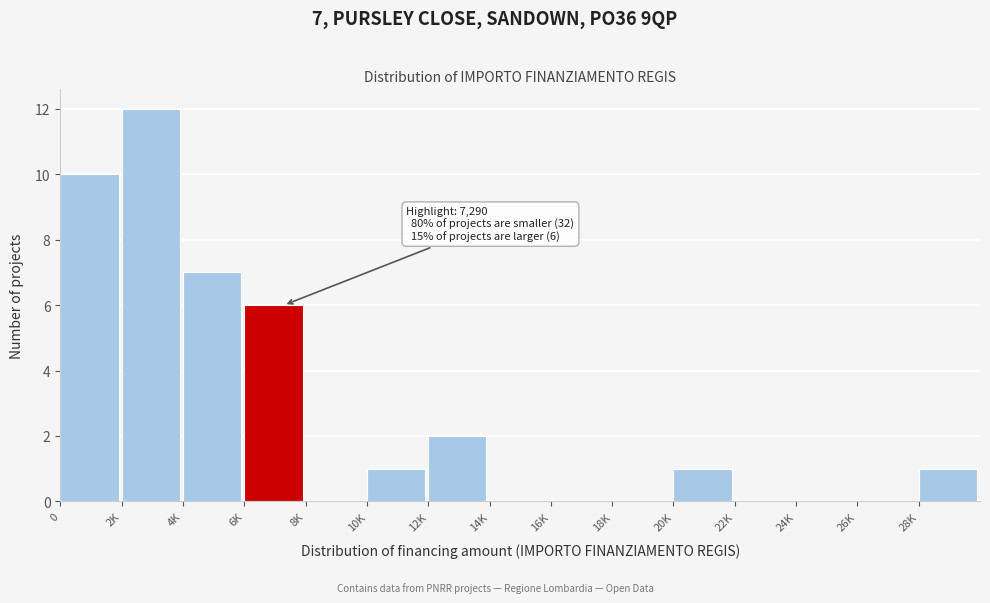

Reading left to right, list all the values displayed in this chart.

0=10	2K=12	4K=7	6K=6	8K=0	10K=1	12K=2	14K=0	16K=0	18K=0	20K=1	22K=0	24K=0	26K=0	28K=1